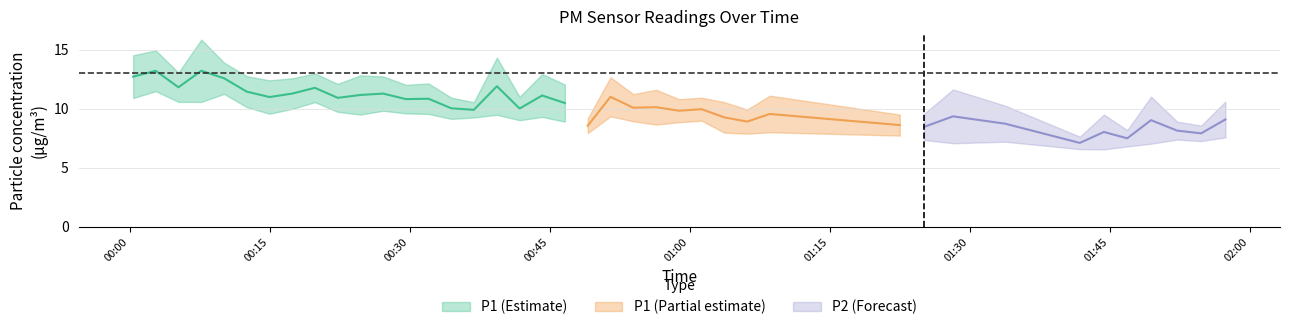

True or false: P2 has a value of 9.0 at 17.

True